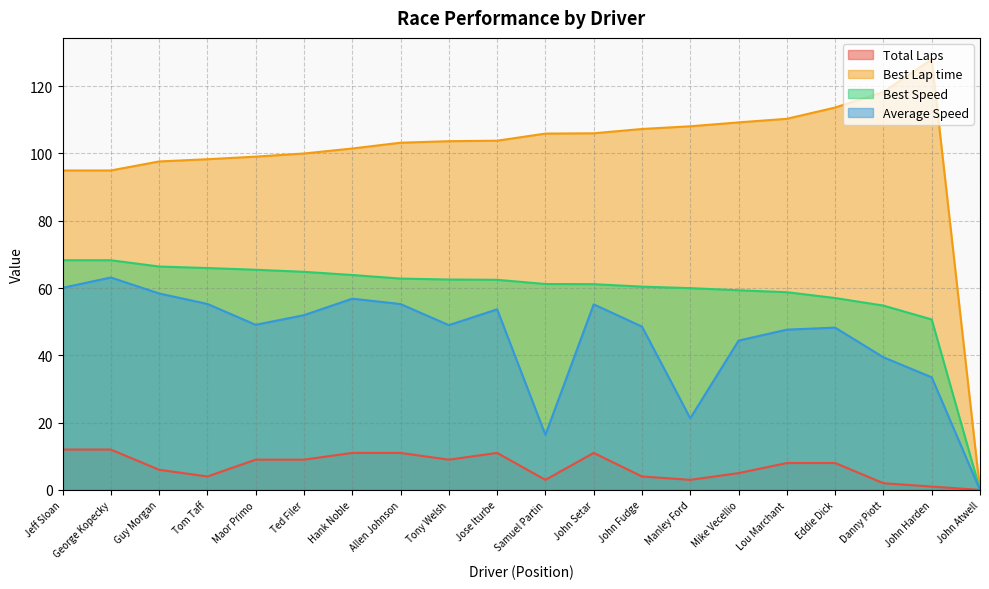

Reading right to left, extract all data points from this chart.

Total Laps: 0.0	1.0	2.0	8.0	8.0	5.0	3.0	4.0	11.0	3.0	11.0	9.0	11.0	11.0	9.0	9.0	4.0	6.0	12.0	12.0
Best Lap time: 0.0	127.9	118.3	113.6	110.3	109.2	108.1	107.3	106.0	105.9	103.8	103.6	103.2	101.5	100.0	99.0	98.3	97.6	94.9	94.9
Best Speed: 0.0	50.7	54.8	57.0	58.8	59.3	60.0	60.4	61.1	61.2	62.4	62.5	62.8	63.9	64.8	65.4	65.9	66.4	68.3	68.3
Average Speed: 0.0	33.5	39.4	48.2	47.6	44.4	21.3	48.5	55.2	16.4	53.7	49.0	55.2	56.8	51.9	49.1	55.3	58.4	63.1	60.1